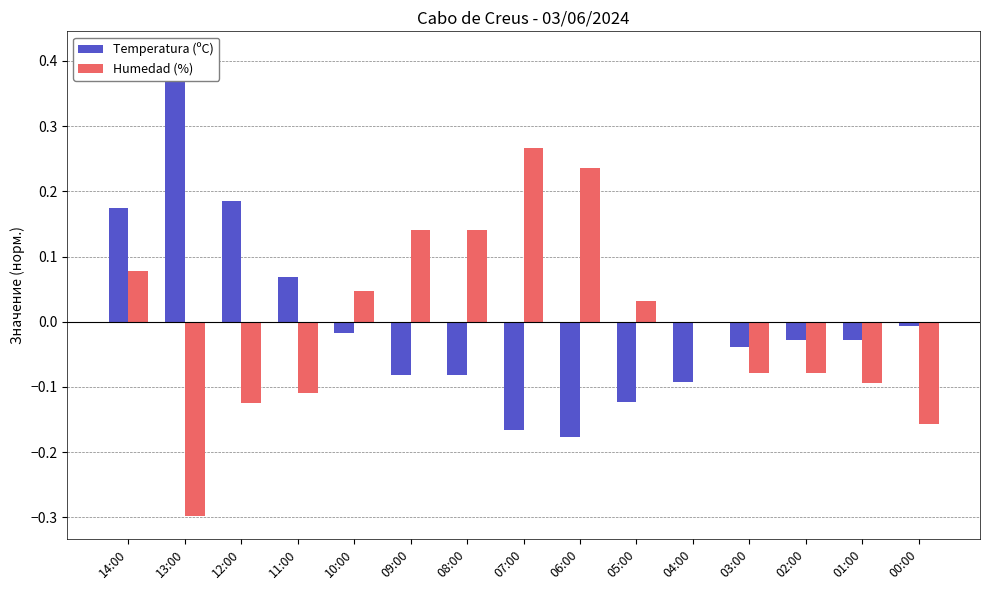

What position from the right is 11:00?

12